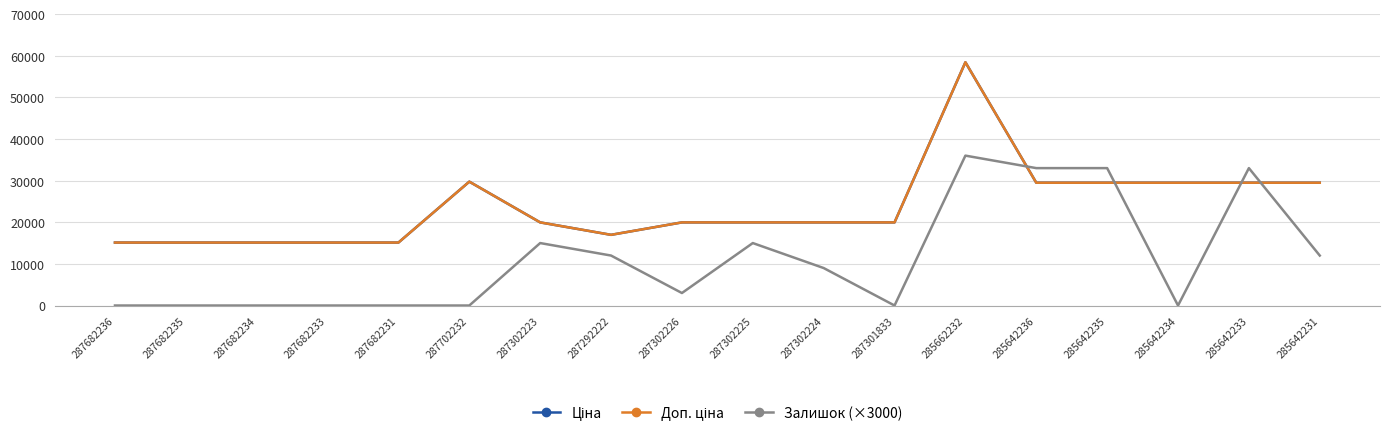

At 285642235, list the series in order from smallest to largest.

Ціна, Доп. ціна, Залишок (×3000)